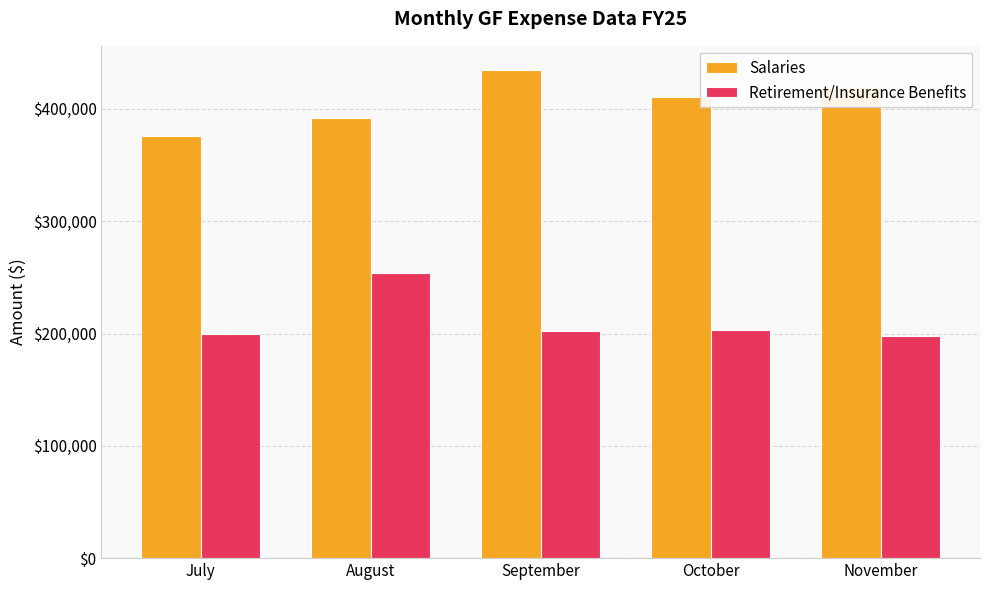

Read the Retirement/Insurance Benefits value at November.

197613.3